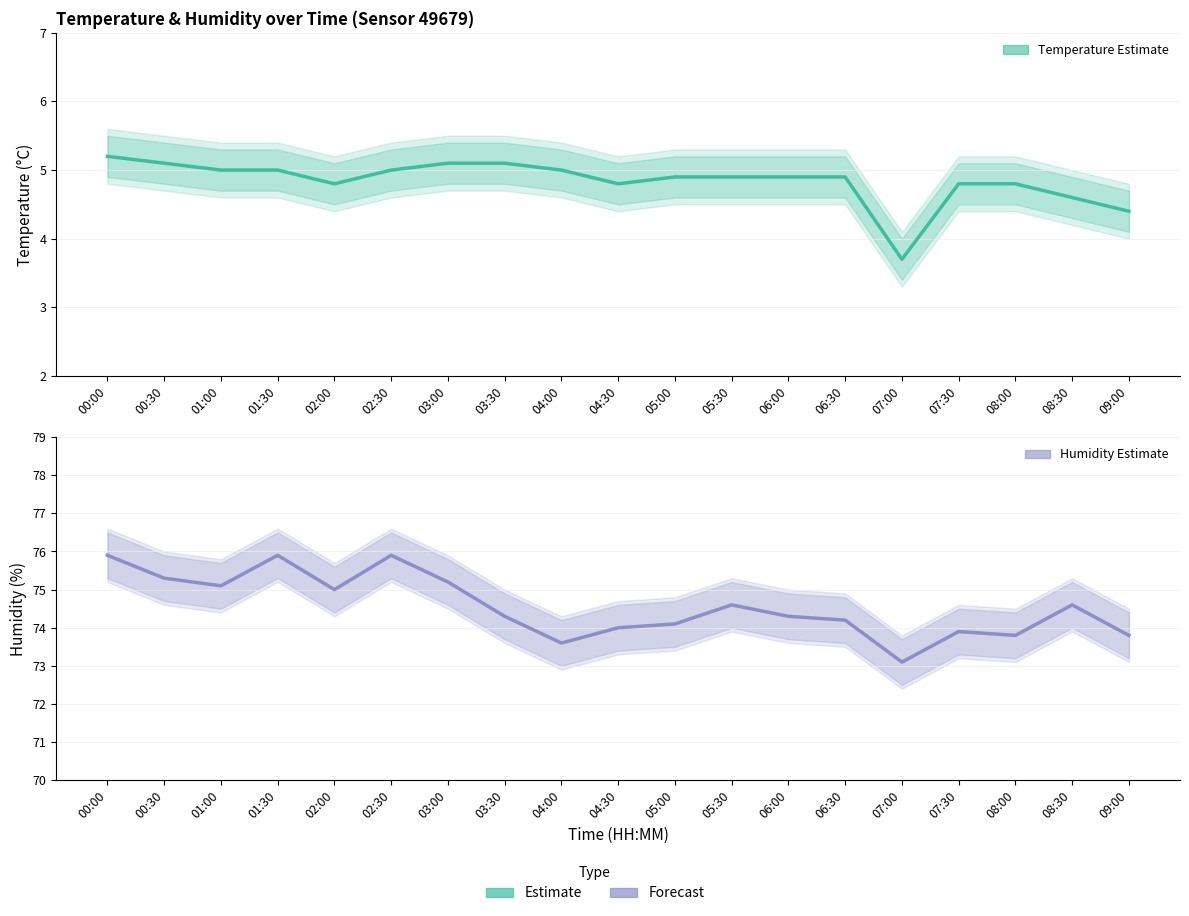

At which category does temperature reach its first local valley?

02:00